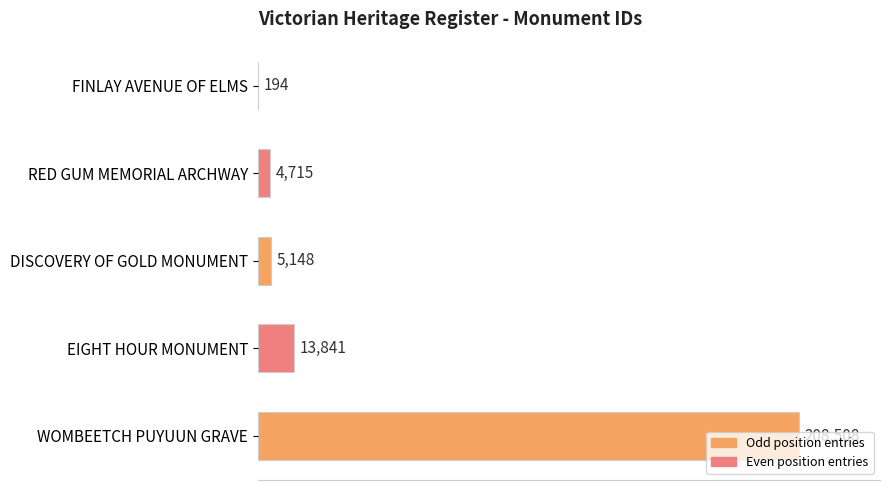

Is it true that the value at EIGHT HOUR MONUMENT is 3960?

False